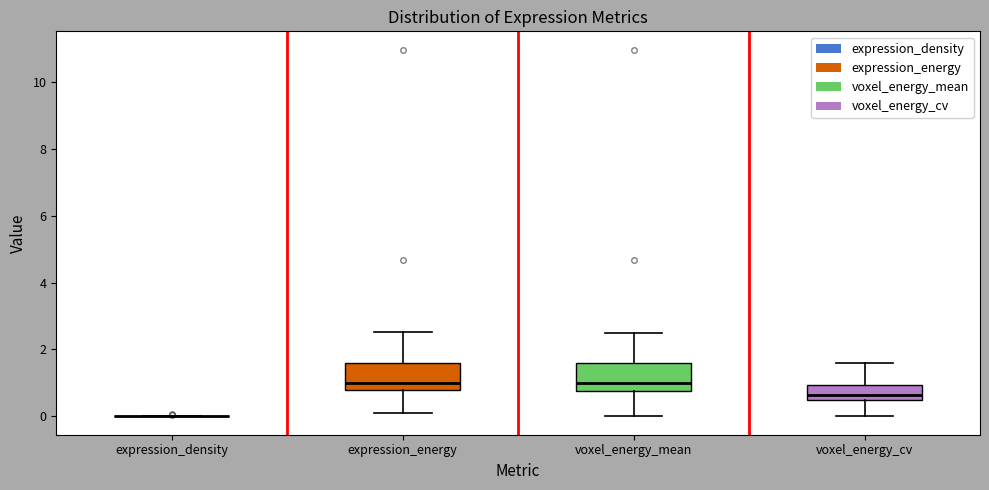

Where does the median line of the box for voxel_energy_cv sit on the y-axis? The values are not printed on the chart, so give them approximately, as read against the axis.

0.6